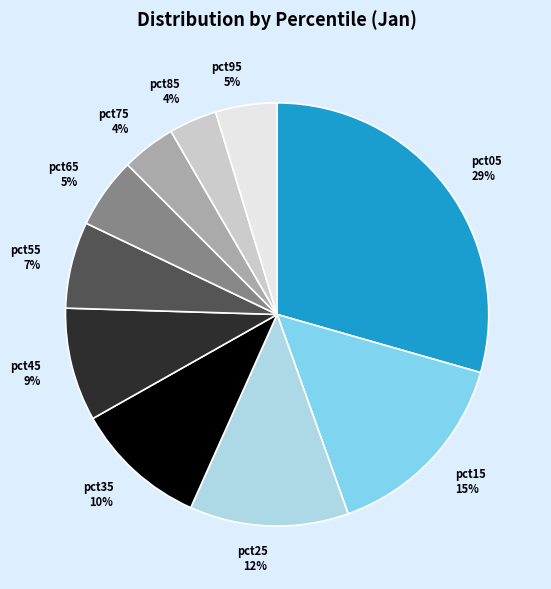

Which has a higher value, pct65 or pct15?

pct15